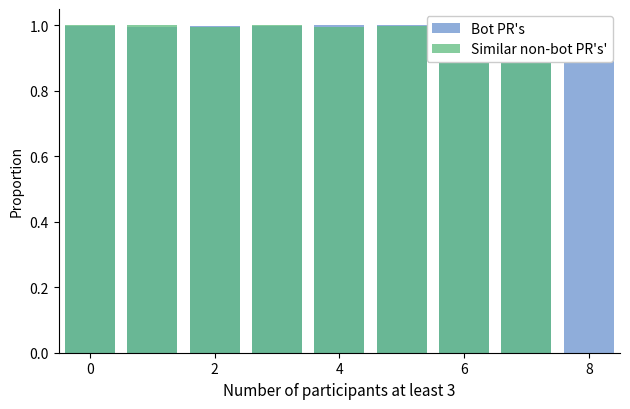

What is the label of the 6th bar from the left?

5